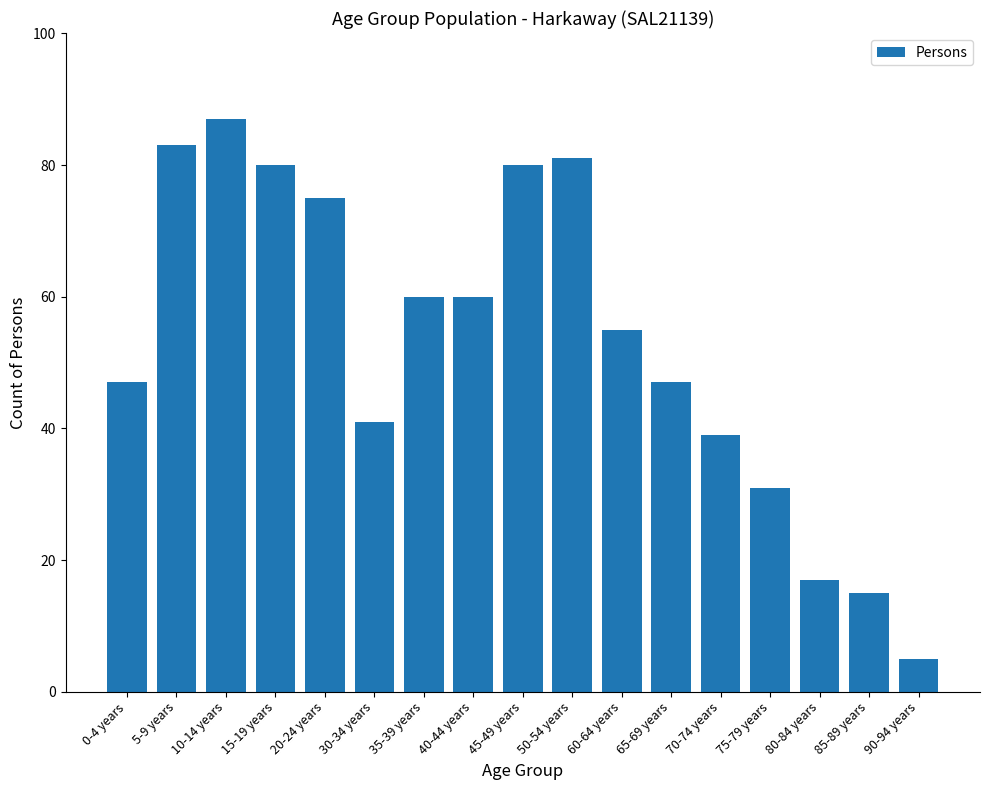

What is the ratio of the value at 40-44 years to the value at 10-14 years?

0.7